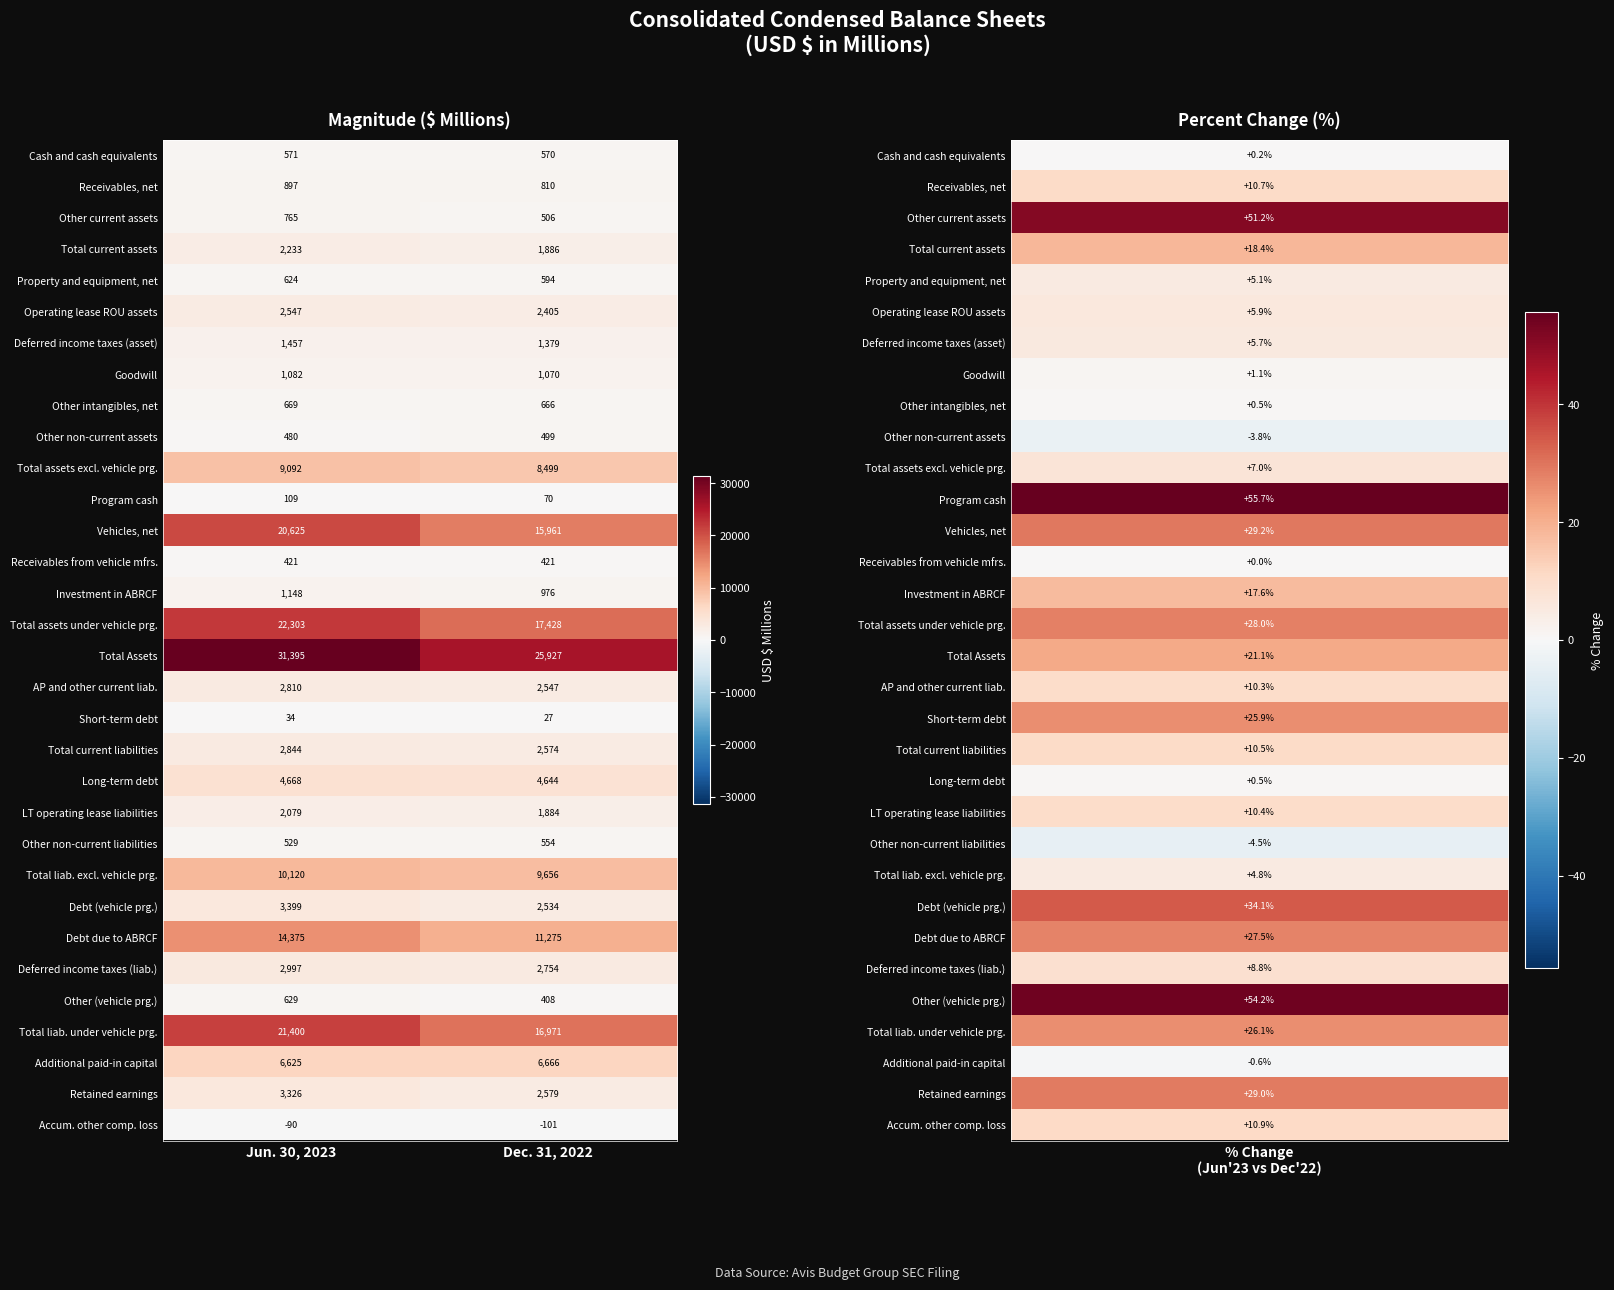

Is the value of AP and other current liab. at Jun. 30, 2023 greater than the value of Additional paid-in capital at Jun. 30, 2023?

No